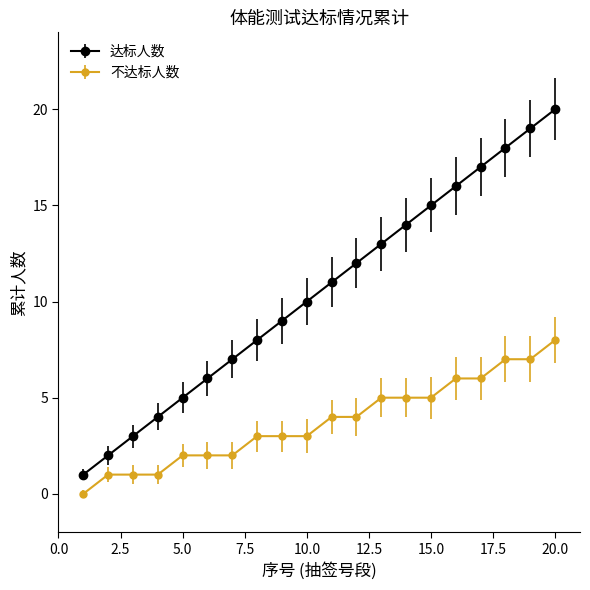

Is this an area chart (filled region under the line)?

No